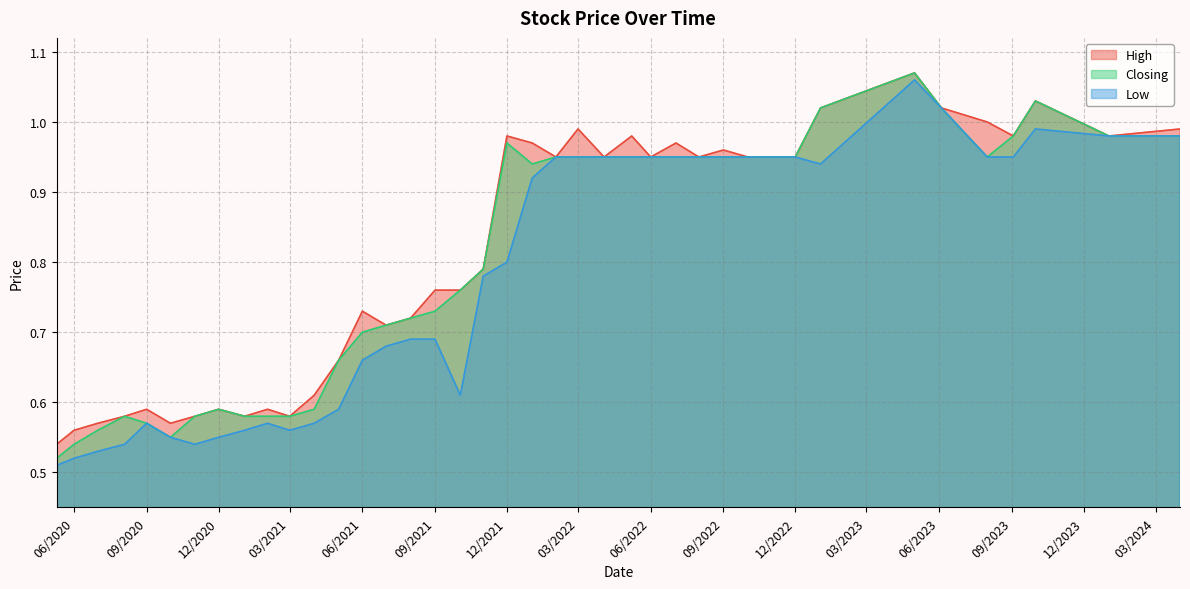

The value of Closing at 01/09/2022 is 0.3. True or false?

False